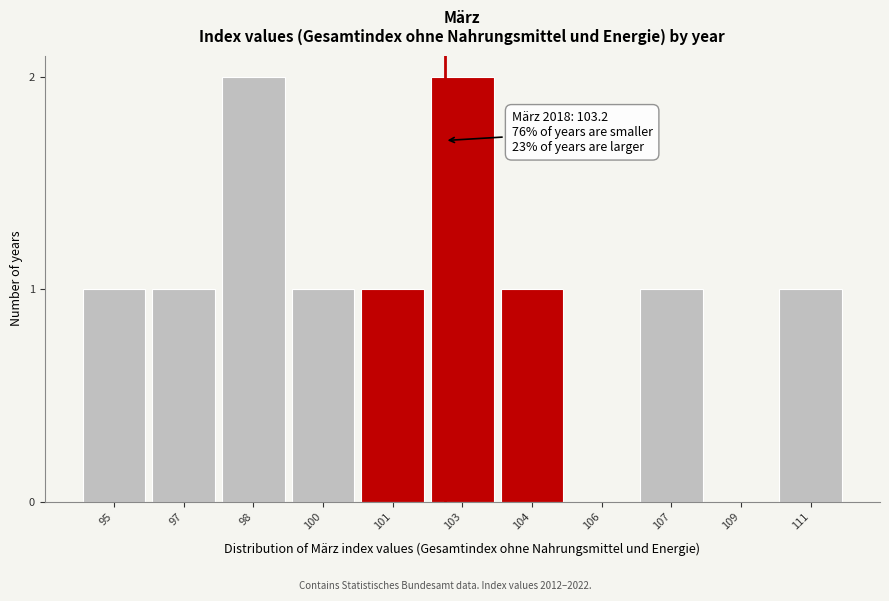

Reading left to right, extract all data points from this chart.

95=1	97=1	98=2	100=1	101=1	103=2	104=1	106=0	107=1	109=0	111=1